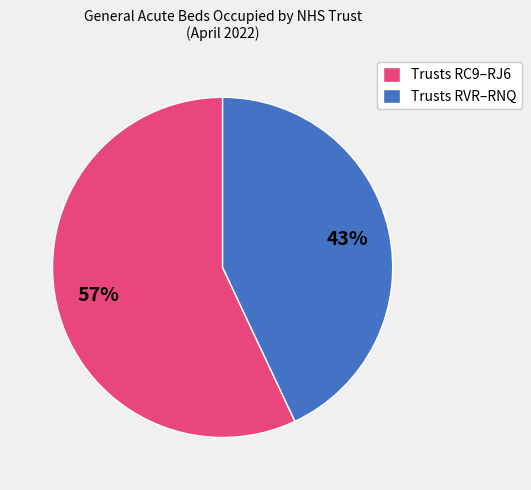

What percentage is the Trusts RC9–RJ6 slice, to the nearest percent?

57%